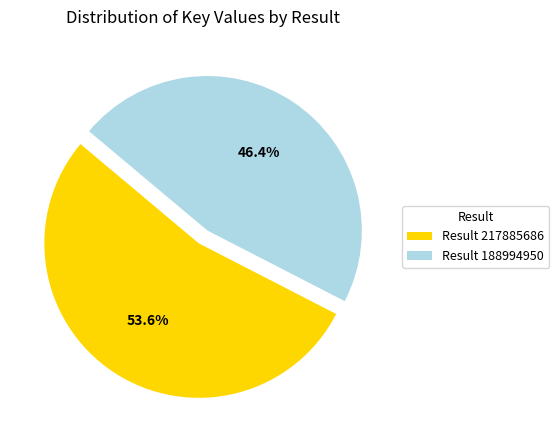

Rank the categories by value from lowest to highest.

Result 188994950, Result 217885686